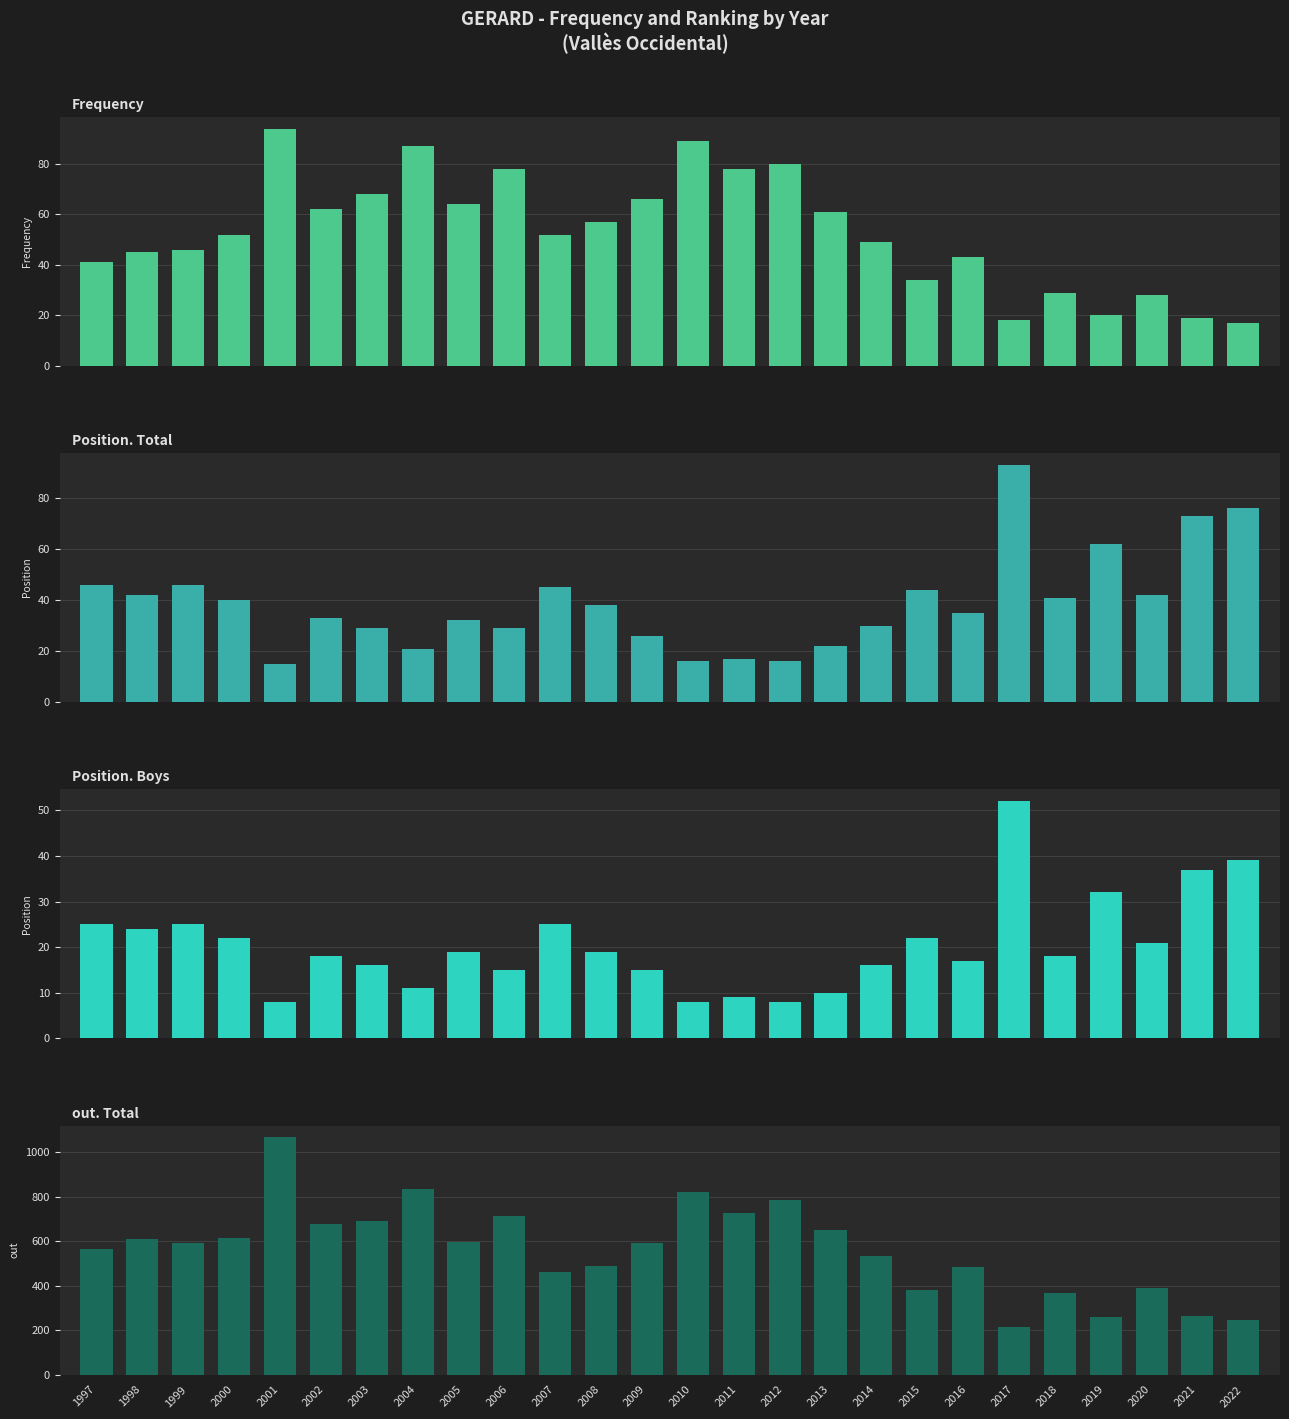

At which category is the sum across all series the highest?

2001